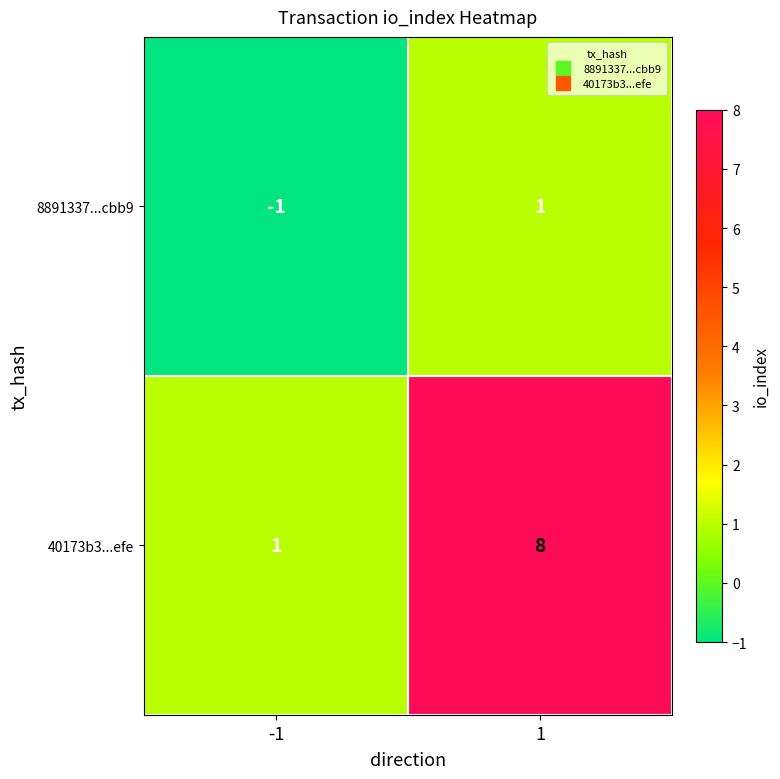

Reading left to right, what are all the values shown in this chart?

8891337...cbb9: -1=-1	1=1
40173b3...efe: -1=1	1=8